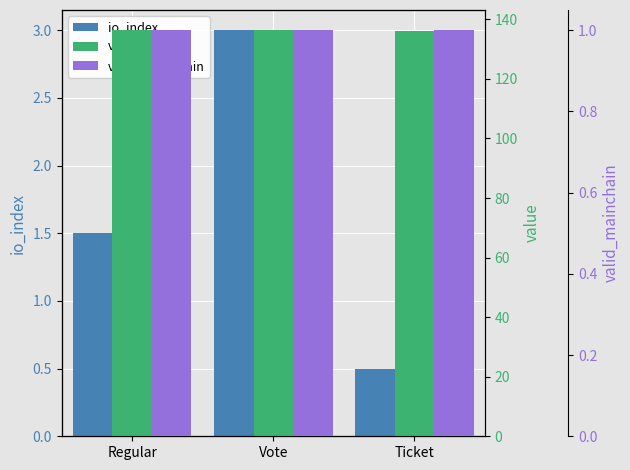

Which category has the lowest value in the valid_mainchain series?

Regular